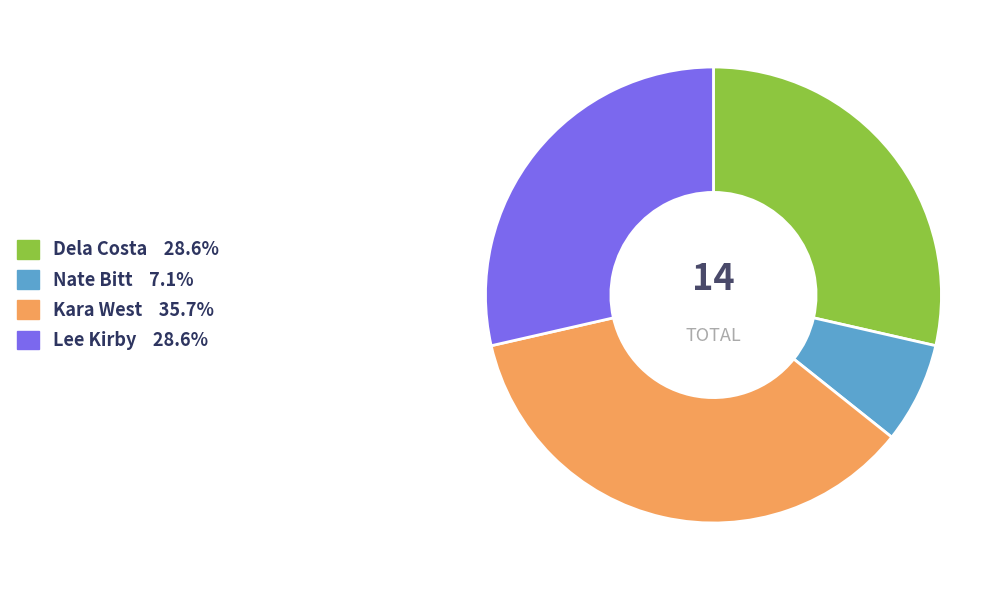

How many segments does this pie chart have?

4